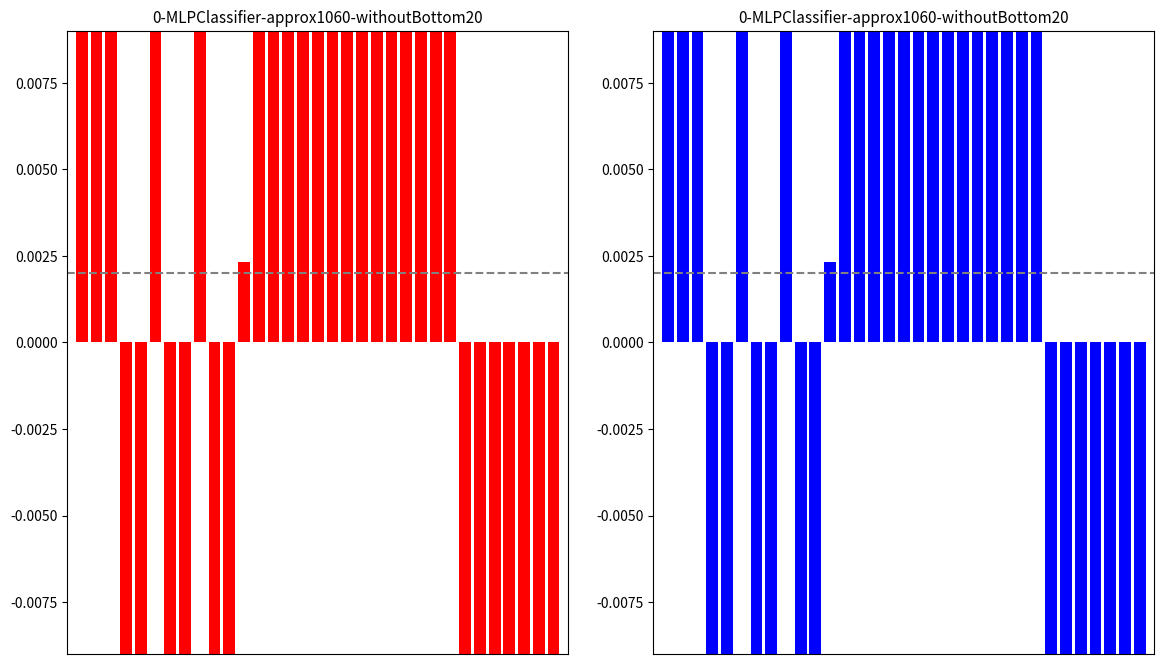

List the labels in order of value, smallest first.

30, 31, 32, 29, 28, 27, 6, 7, 4, 3, 10, 9, 26, 11, 8, 5, 12, 13, 14, 2, 15, 16, 17, 25, 18, 19, 21, 20, 22, 23, 24, 0, 1